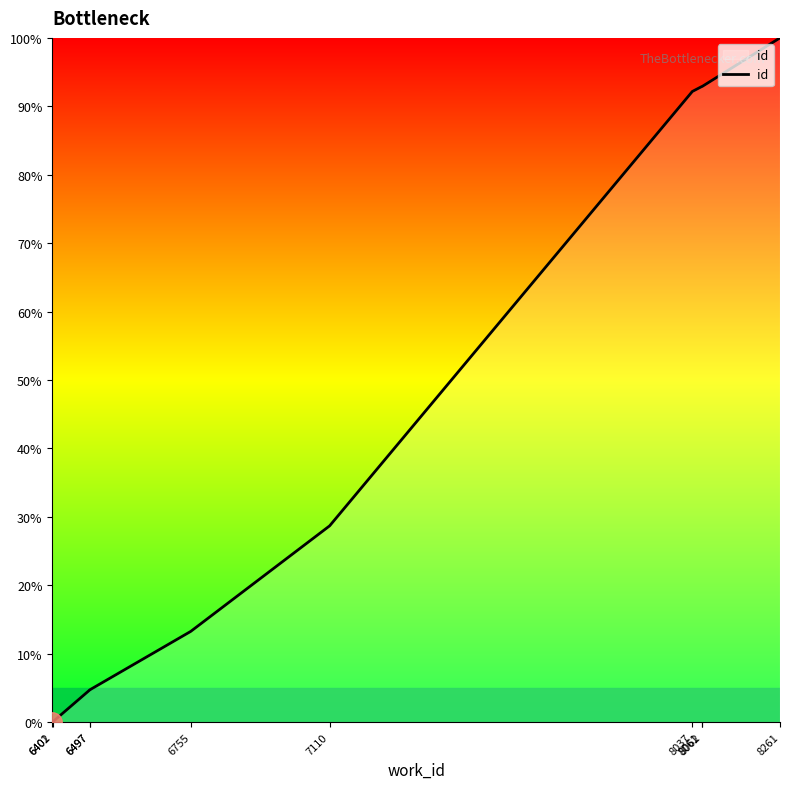

Read the value at 8261.

100.0